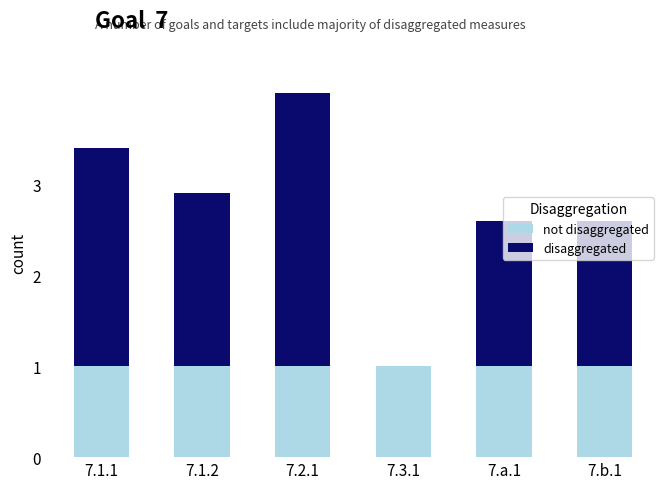

How many series are shown in this chart?

2